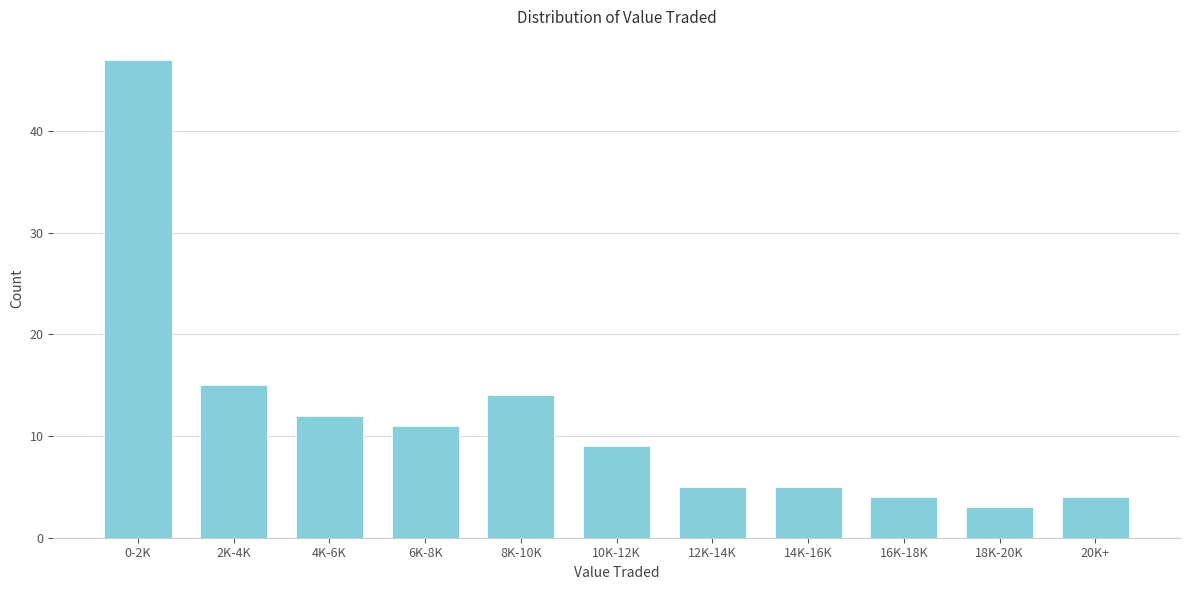

Reading right to left, what are all the values shown in this chart?

4	3	4	5	5	9	14	11	12	15	47